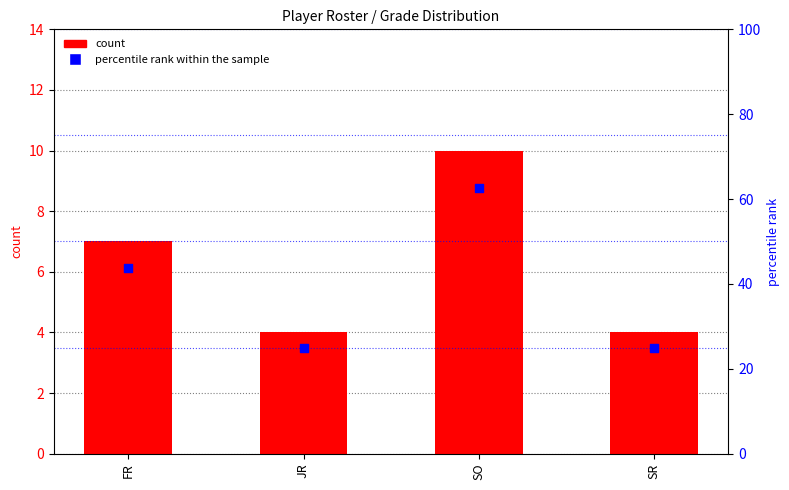

Which series has the largest total across all categories?

percentile rank within the sample